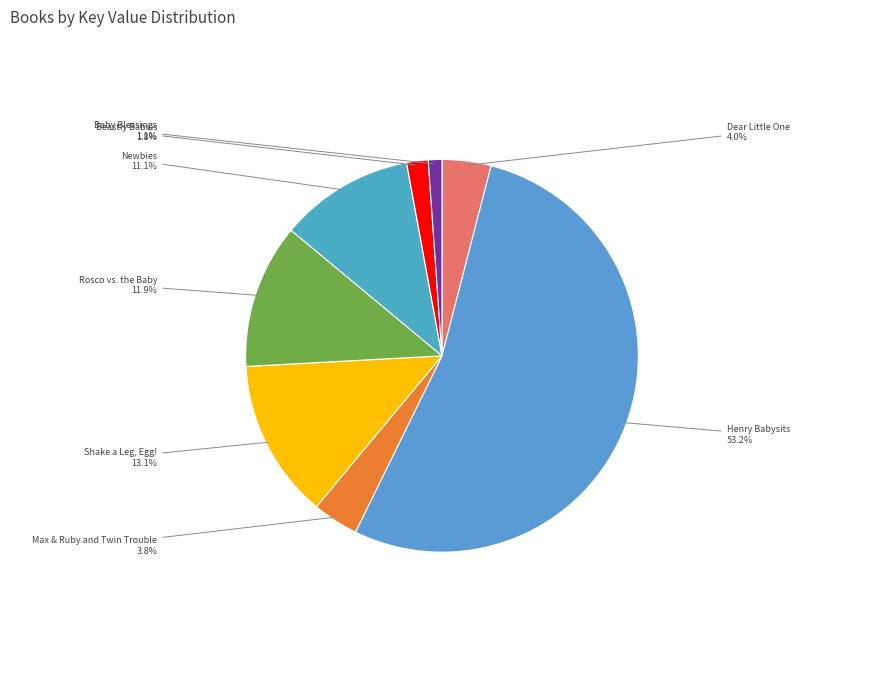

How many slices are in this pie chart?

8